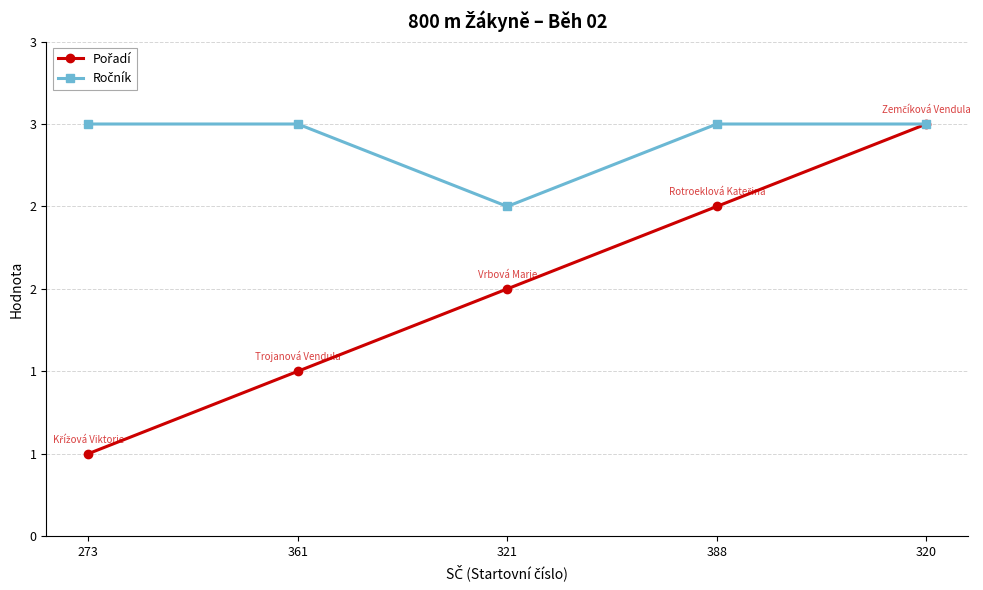

Count the Pořadí values in the range 2 to 4.

3